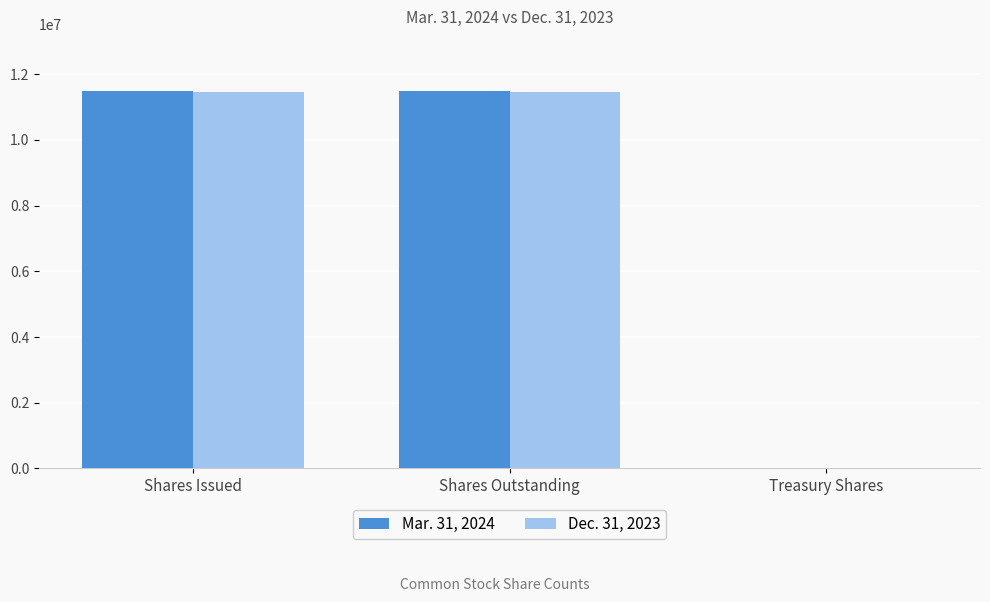

The value of Dec. 31, 2023 at Shares Outstanding is 11452008. True or false?

True